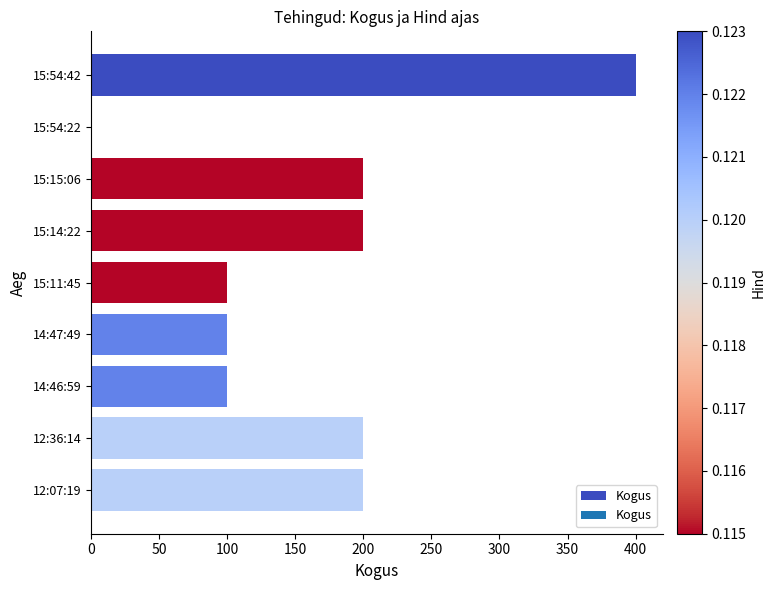

How many data points does each series have?

9